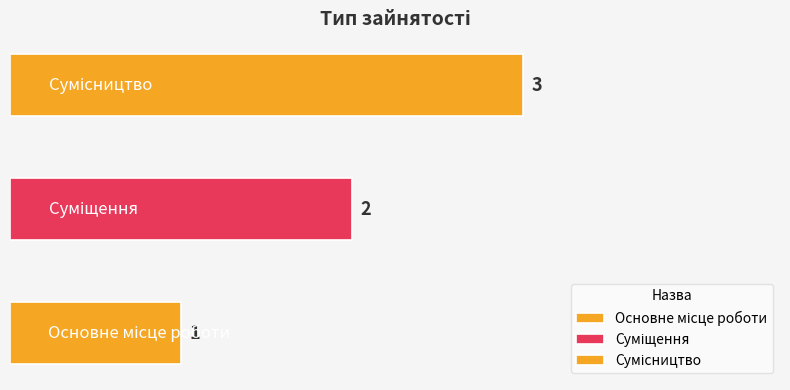

Reading left to right, extract all data points from this chart.

1	2	3